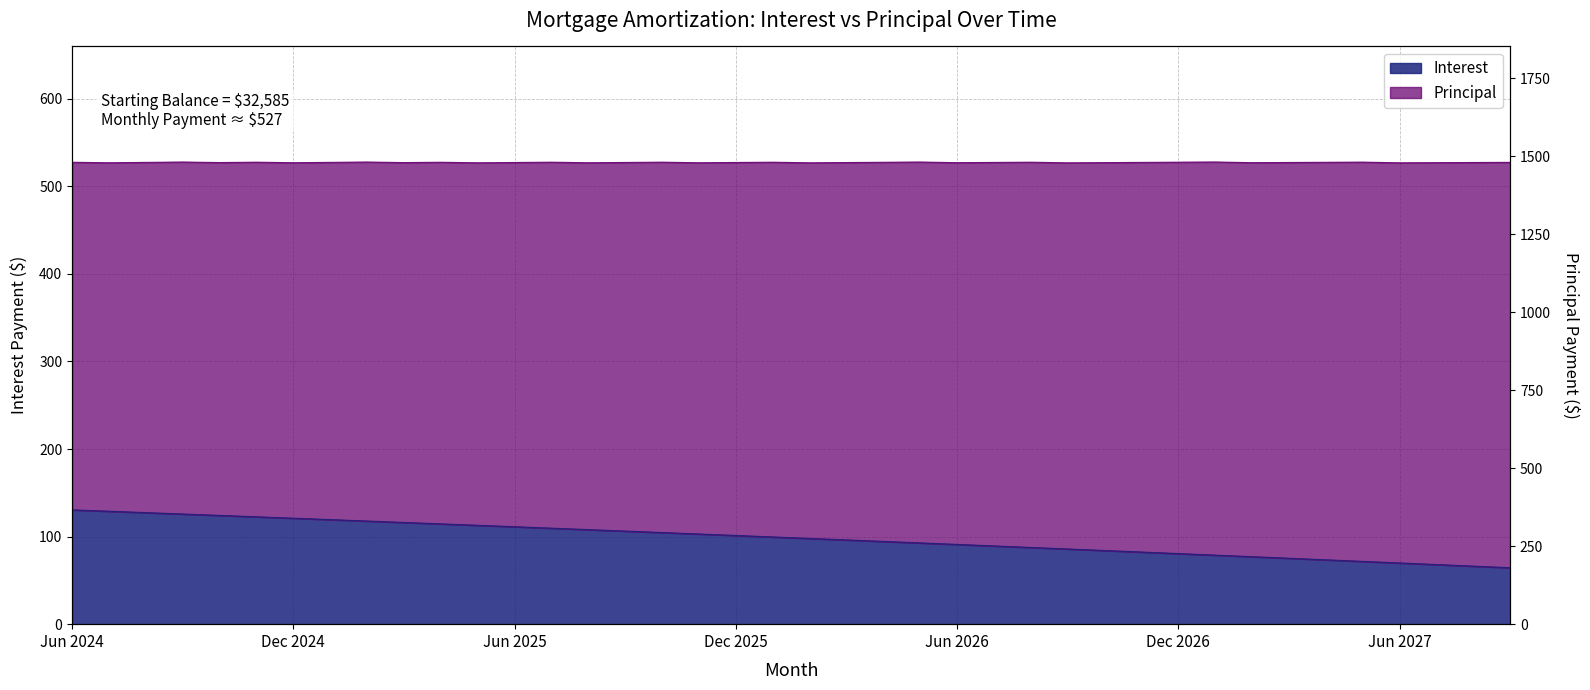

What is the ratio of the value at Feb 2025 to the value at Mar 2025?

1.0